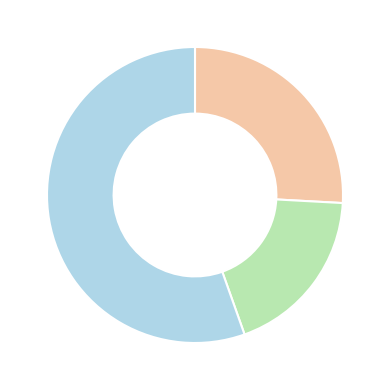

Is there any slice that represents more than half of the pie?

Yes